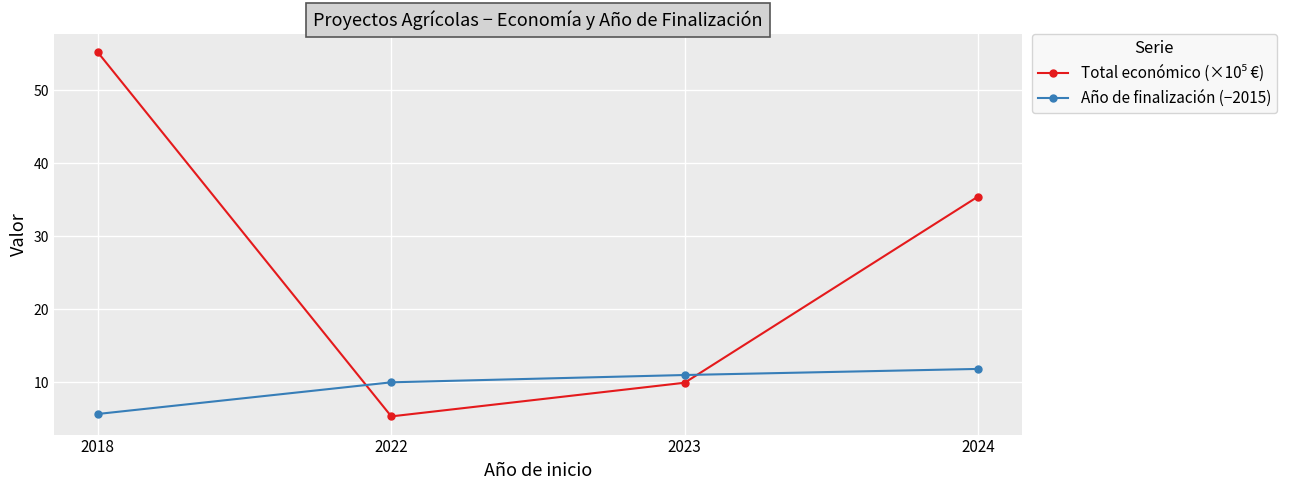

What is the sum of all Año de finalización (−2015) values?

38.5